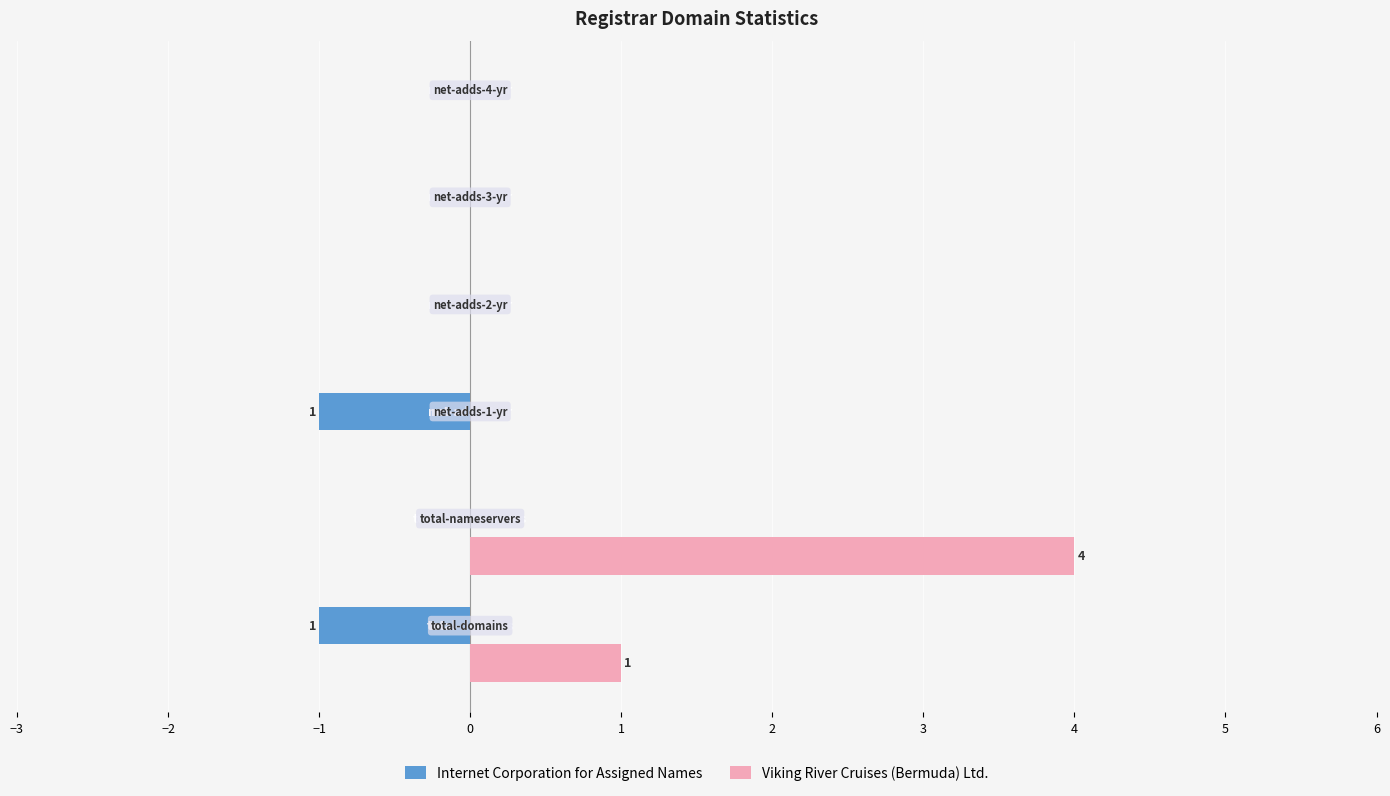

What are all the series names shown in the legend?

Internet Corporation for Assigned Names, Viking River Cruises (Bermuda) Ltd.